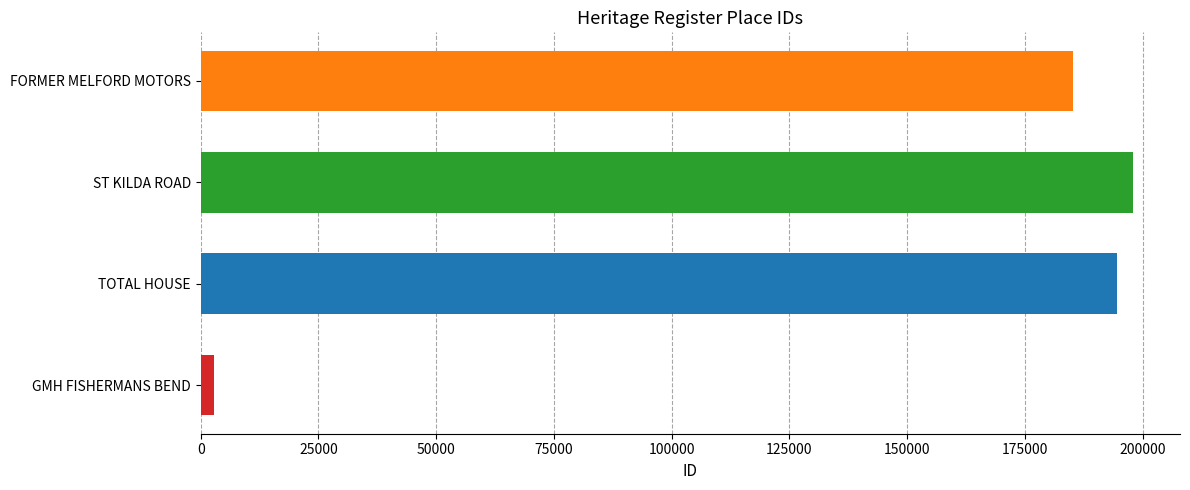

What is the minimum value shown in the chart?

2882